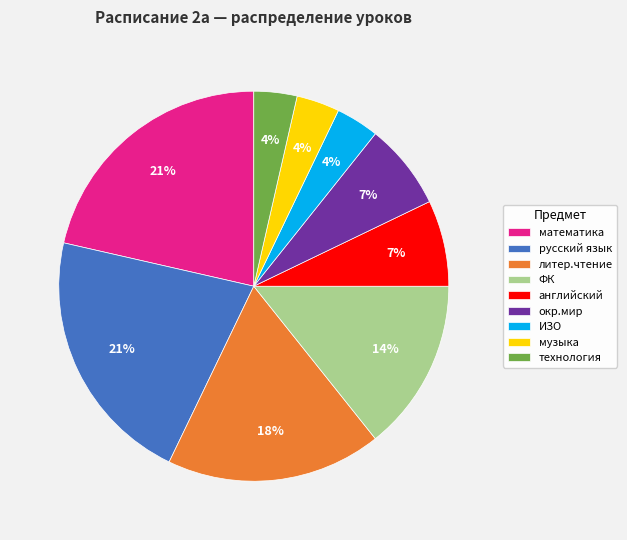

Does окр.мир account for over 50% of the chart?

No